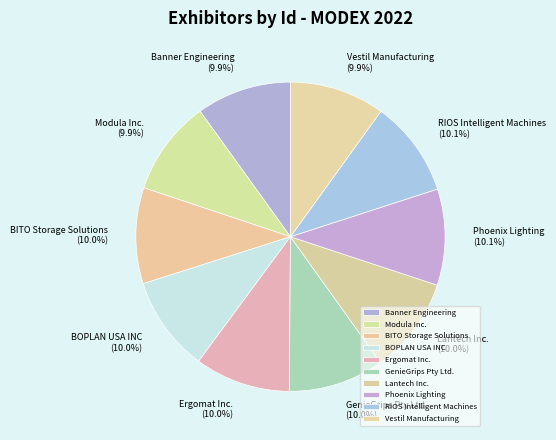

Is there any slice that represents more than half of the pie?

No